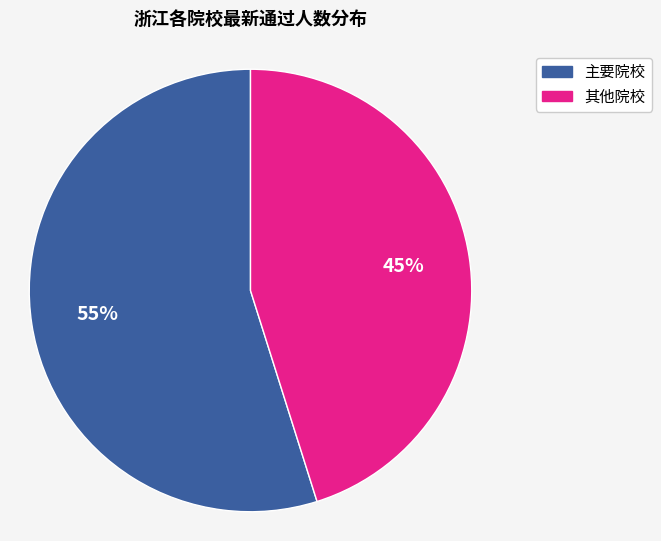

Count the number of slices in the pie.

2